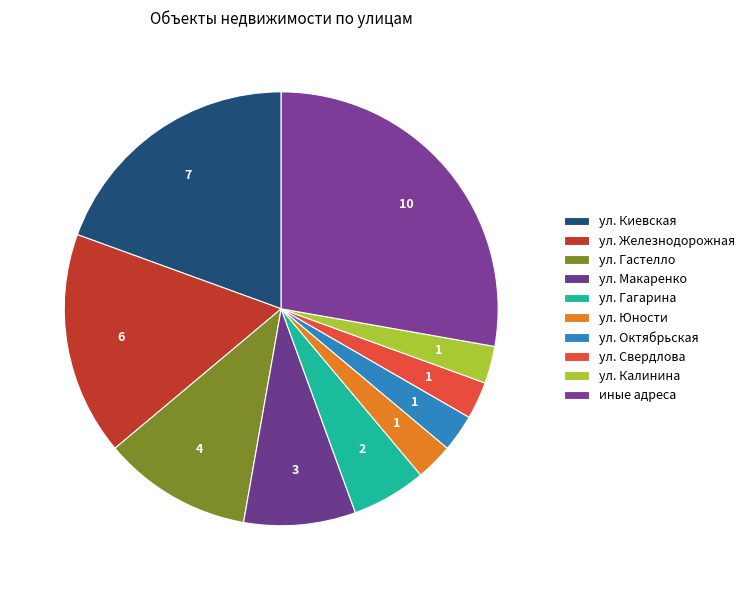

Count the number of slices in the pie.

10